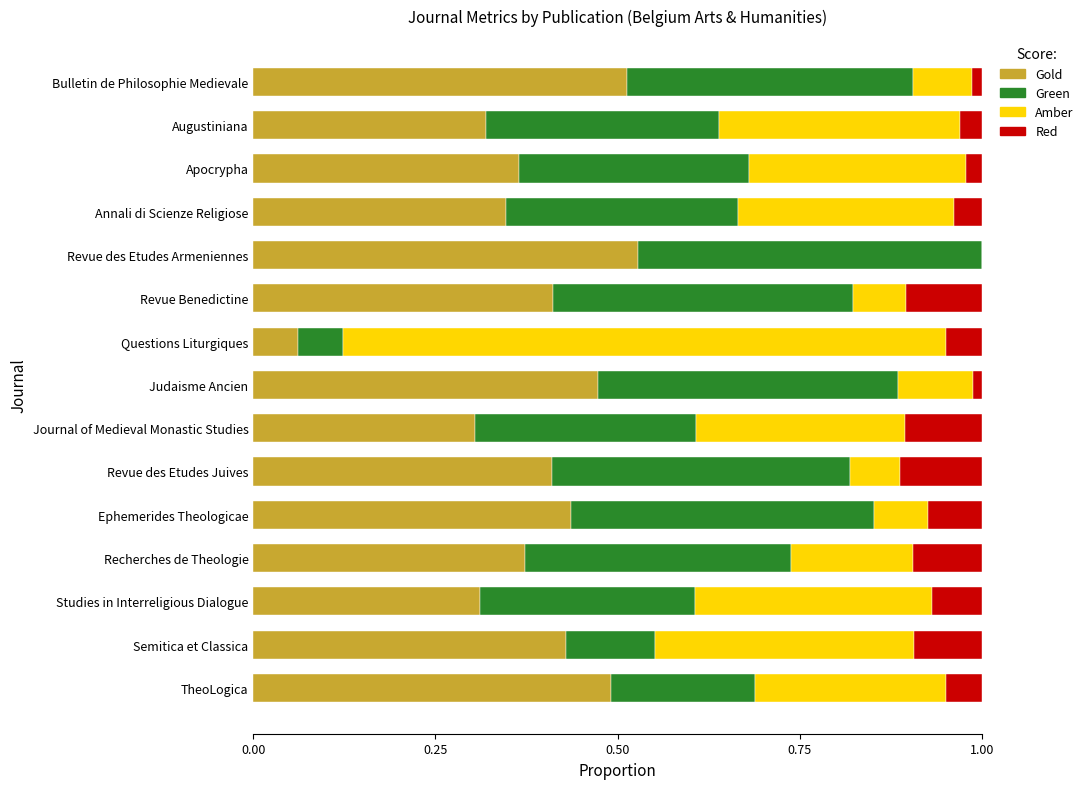

What is the sum of the Gold values at Ephemerides Theologicae and Journal of Medieval Monastic Studies?

0.7